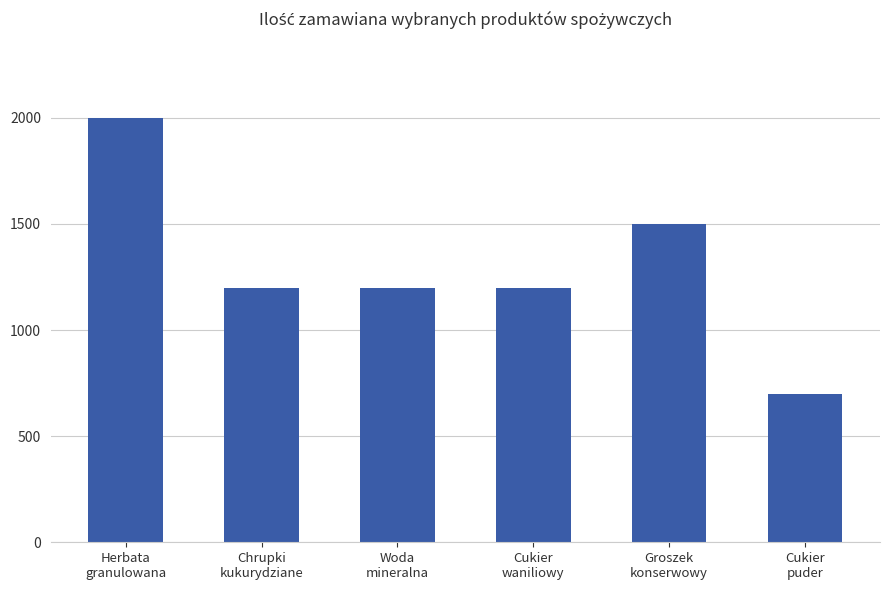

Which label corresponds to the smallest value in the chart?

Cukier
puder